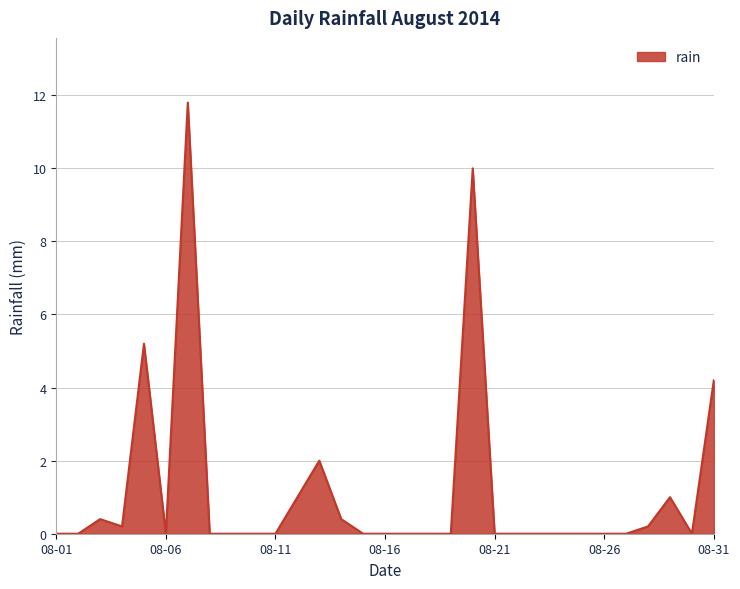

What is the greatest value displayed?

11.8